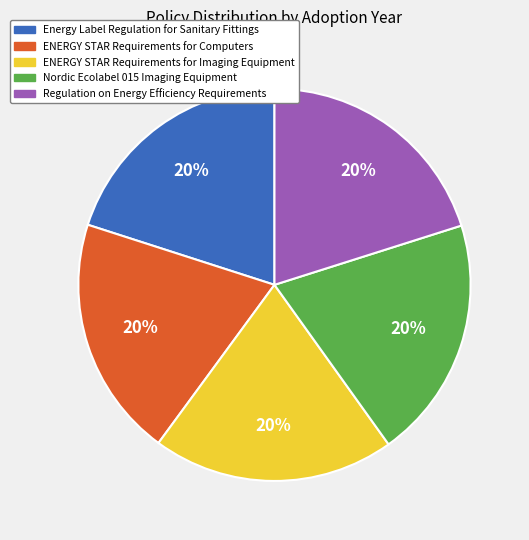

What percentage is the Energy Label Regulation for Sanitary Fittings slice, to the nearest percent?

20%